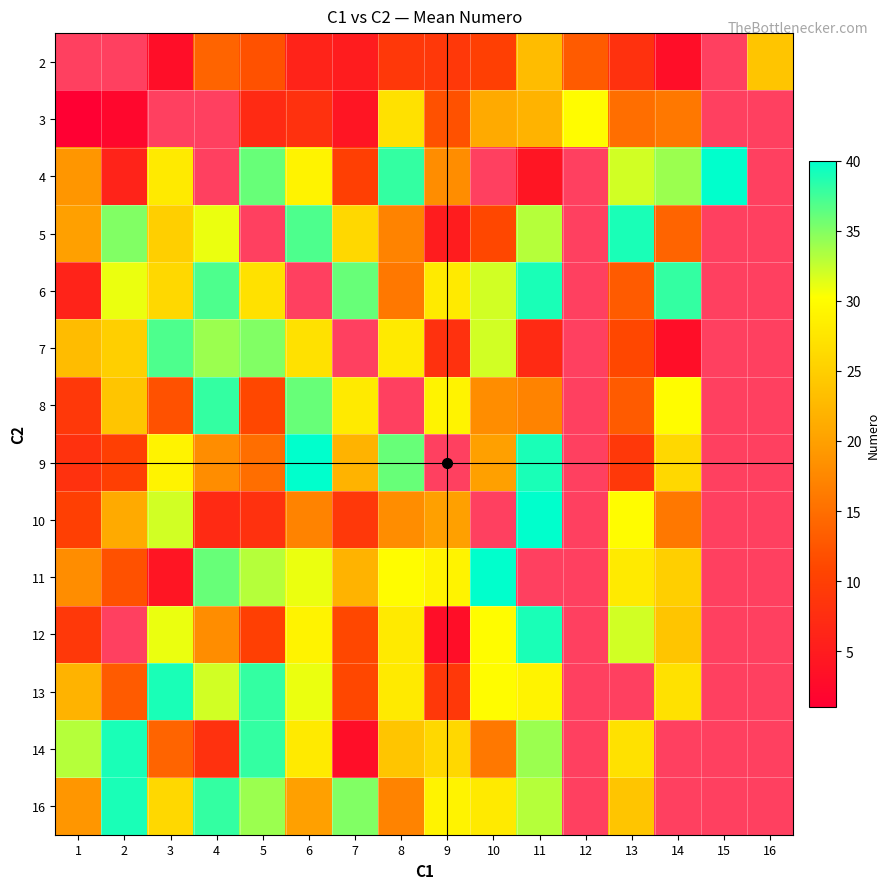

How many series are shown in this chart?

14